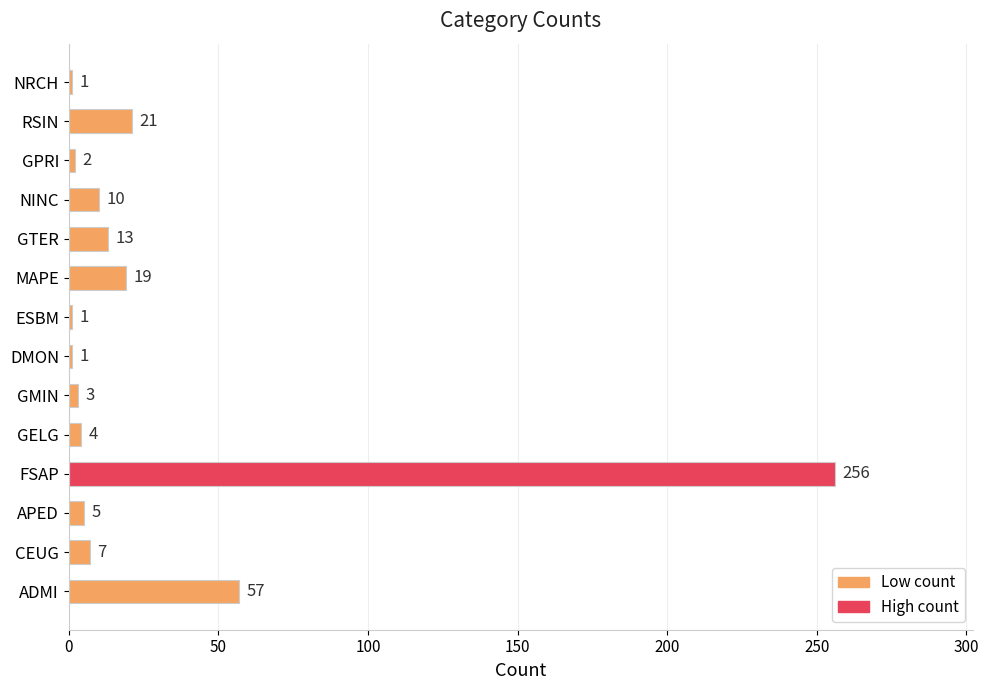

True or false: the data shows 256 at FSAP.

True